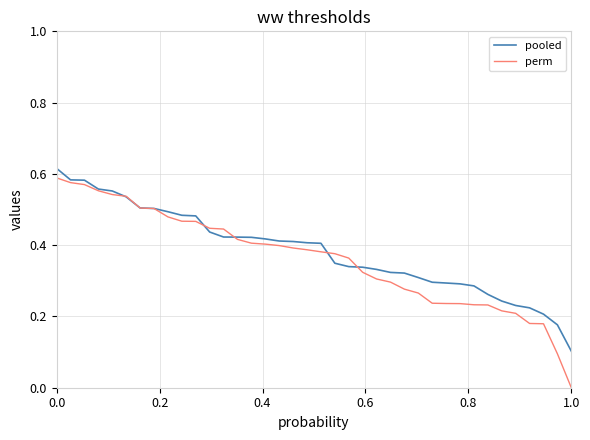

After their last crossing, which series has the higher values: perm or pooled?

pooled